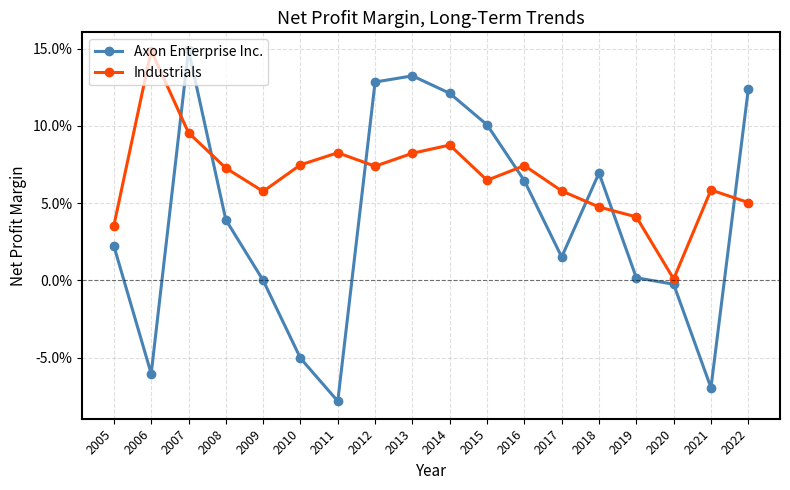

What are all the series names shown in the legend?

Axon Enterprise Inc., Industrials